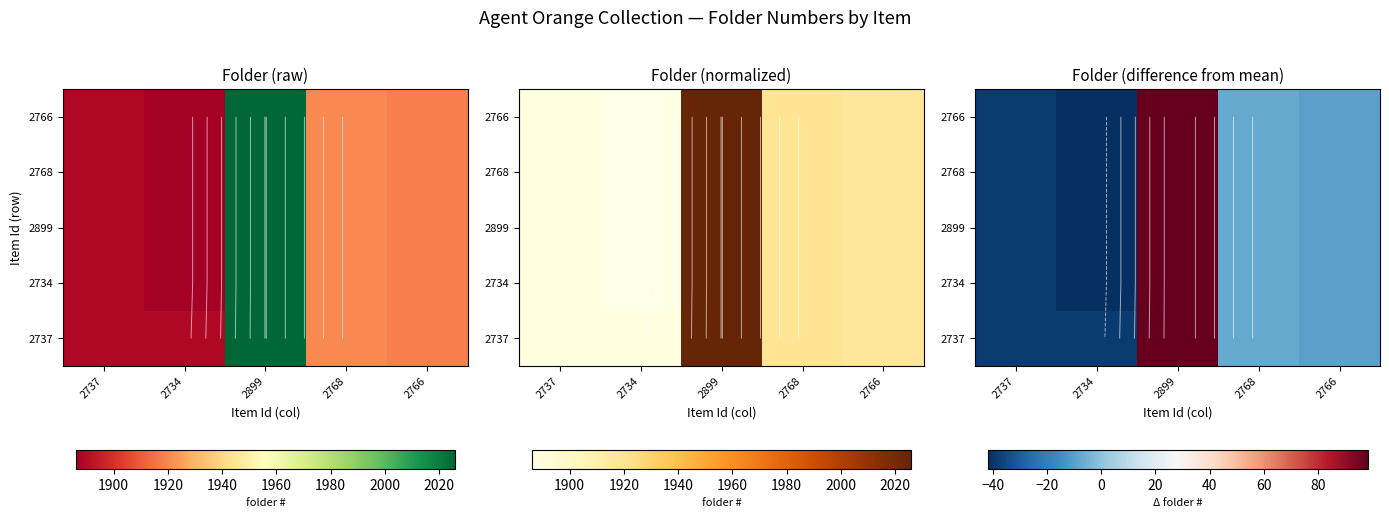

What value does the 2768 series have at 2737?

-38.8